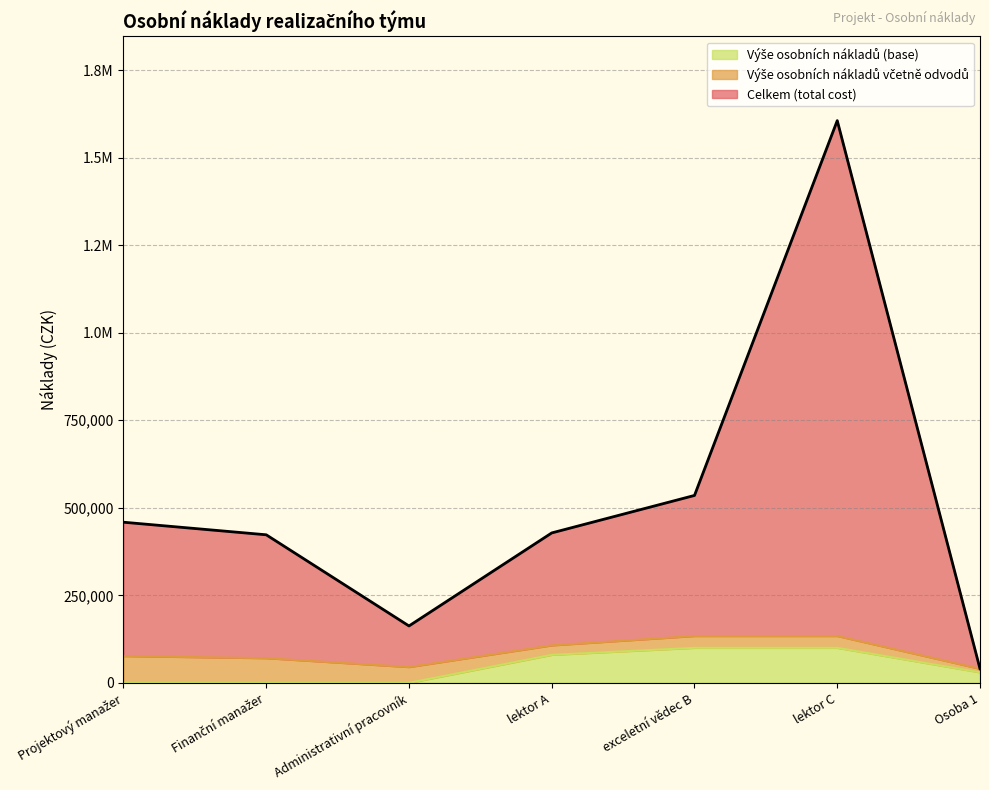

Reading left to right, extract all data points from this chart.

Celkem (total cost): 458727.2	422809.7	162463.2	428160.0	535200.0	1605600.0	40140.0
Výše osobních nákladů včetně odvodů: 76454.5	70468.3	45128.7	107040.0	133800.0	133800.0	40140.0
Výše osobních nákladů (base): 0.0	0.0	0.0	80000.0	100000.0	100000.0	30000.0